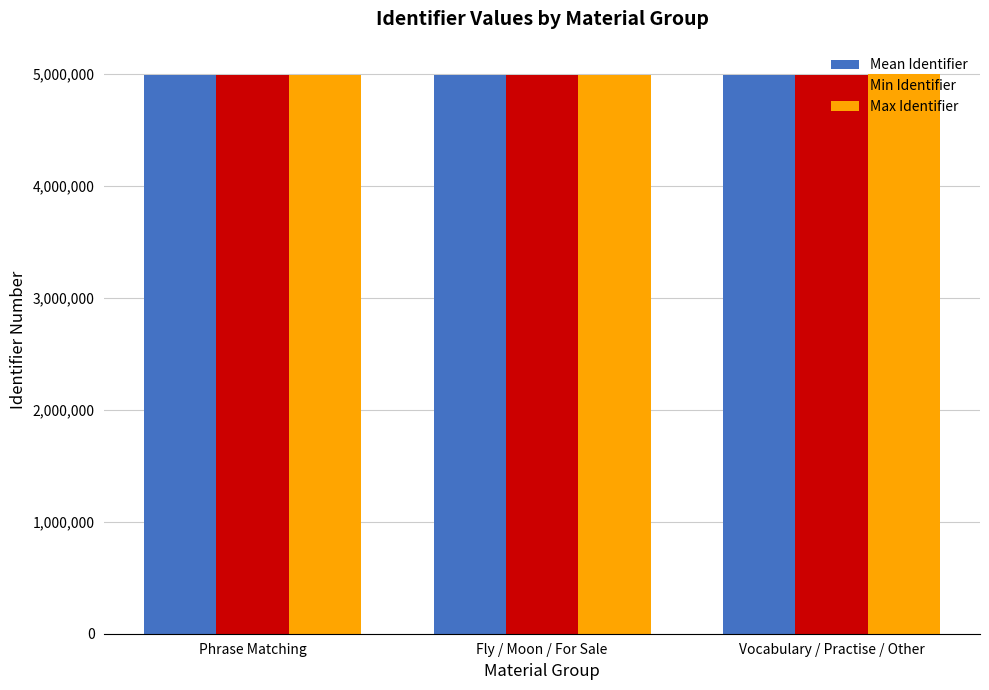

What is the total value across all series at Phrase Matching?

14954195.3